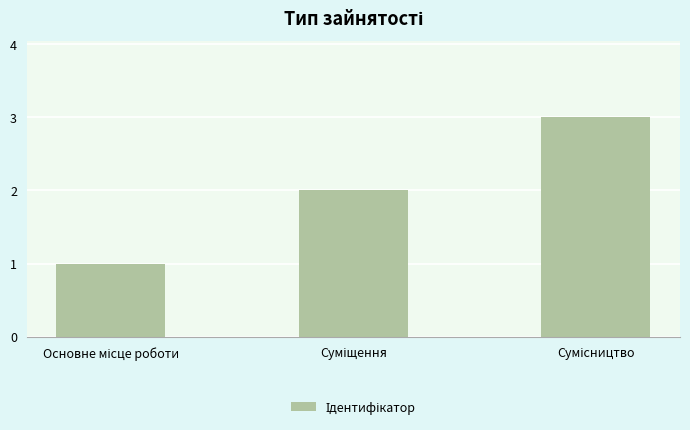

What is the greatest value displayed?

3